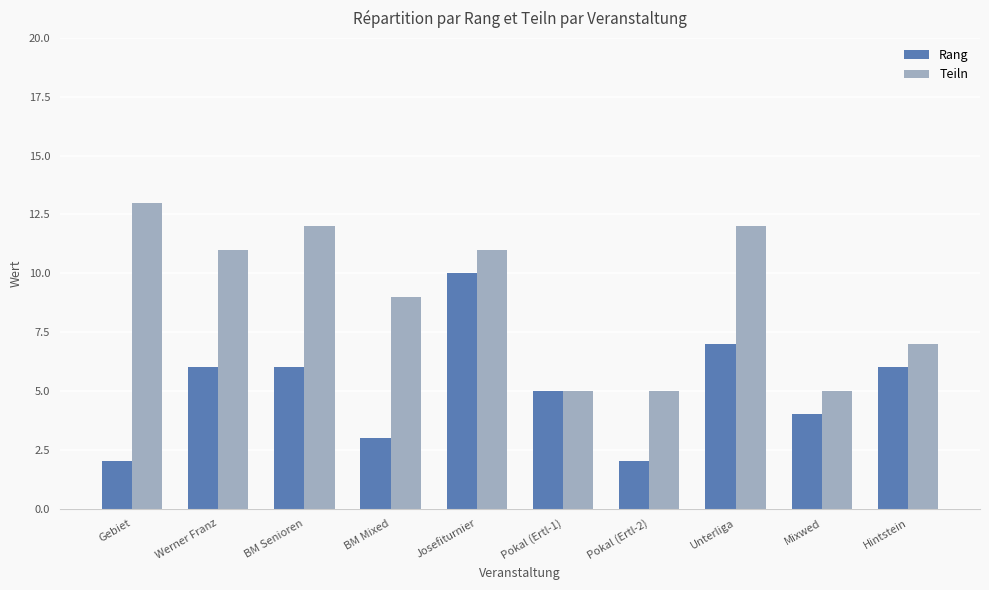

List the series in order of their overall mean, highest first.

Teiln, Rang